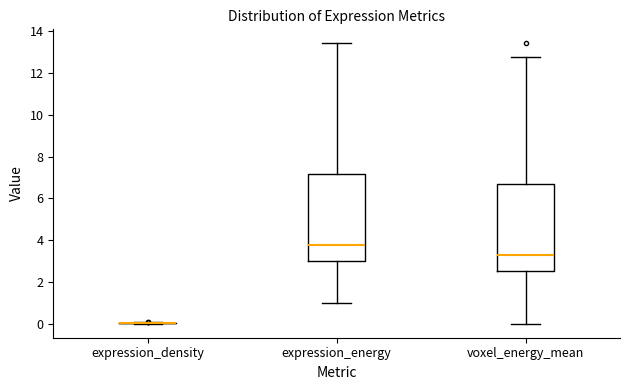

Where is the upper edge of the box for expression_energy on the y-axis? The values are not printed on the chart, so give them approximately, as read against the axis.

7.2